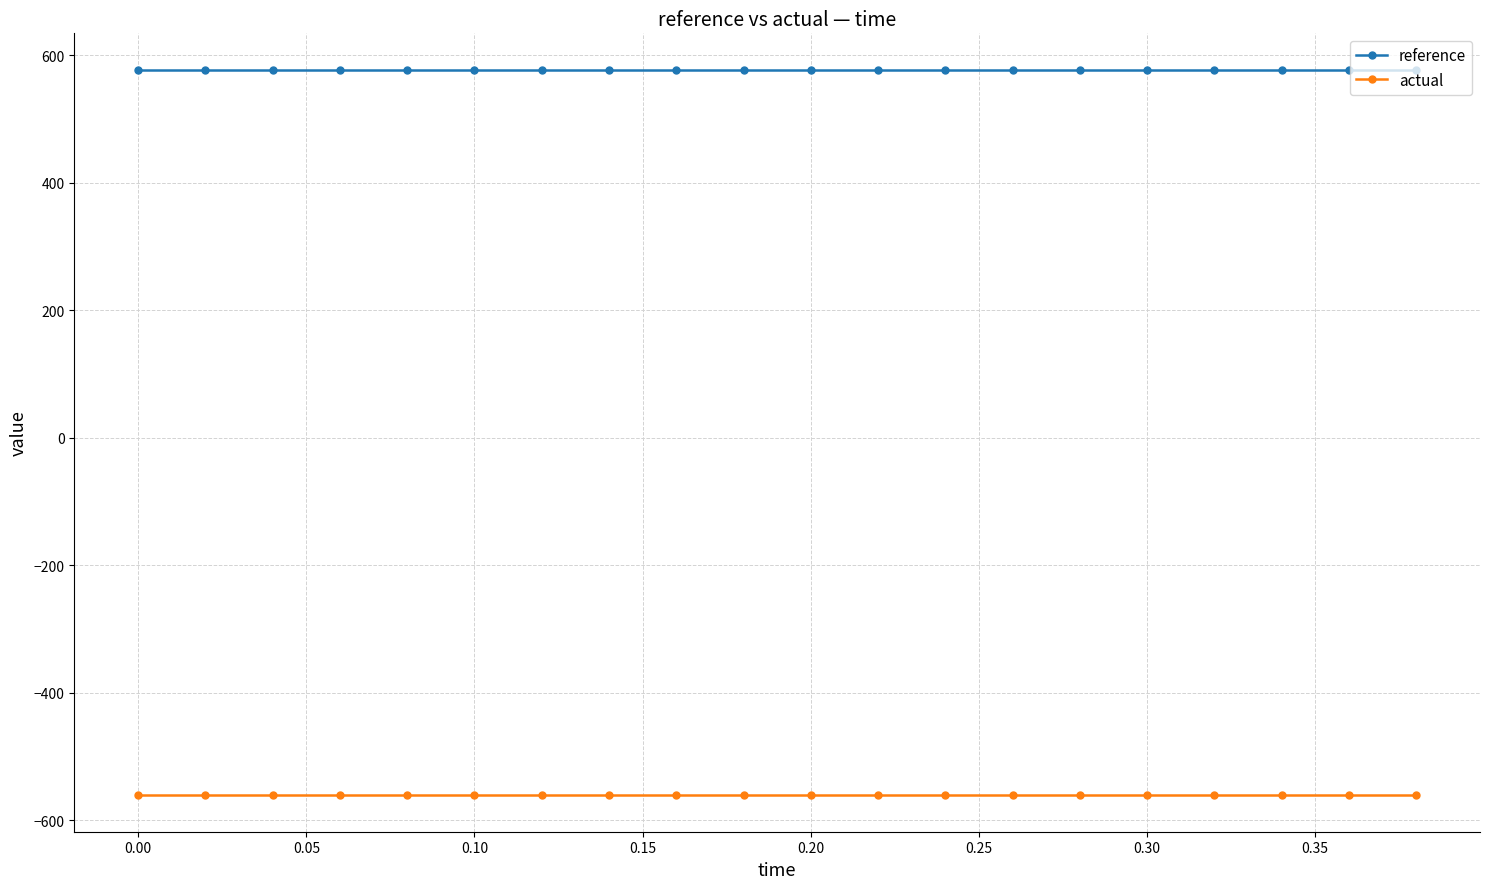

What is the minimum value for actual?

-561.2